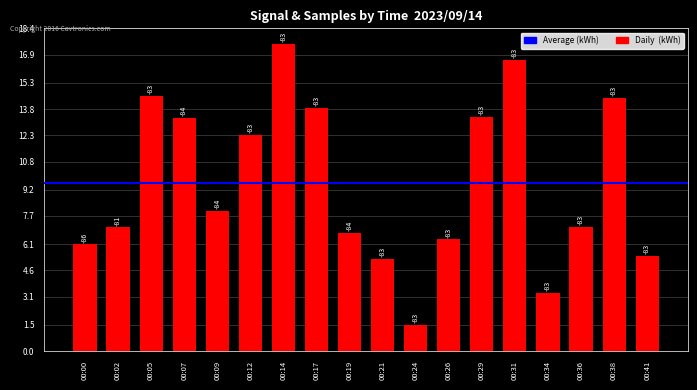

List the labels in order of value, smallest first.

00:24, 00:34, 00:21, 00:41, 00:00, 00:26, 00:19, 00:02, 00:36, 00:09, 00:12, 00:07, 00:29, 00:17, 00:38, 00:05, 00:31, 00:14